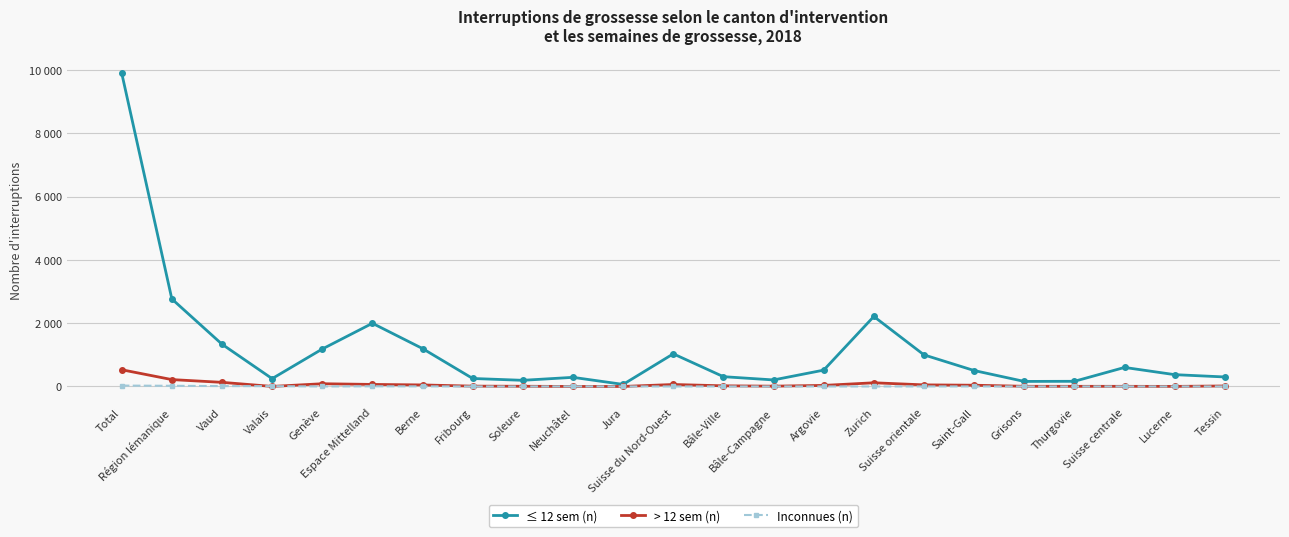

At which label does > 12 sem (n) first exceed 20?

Total